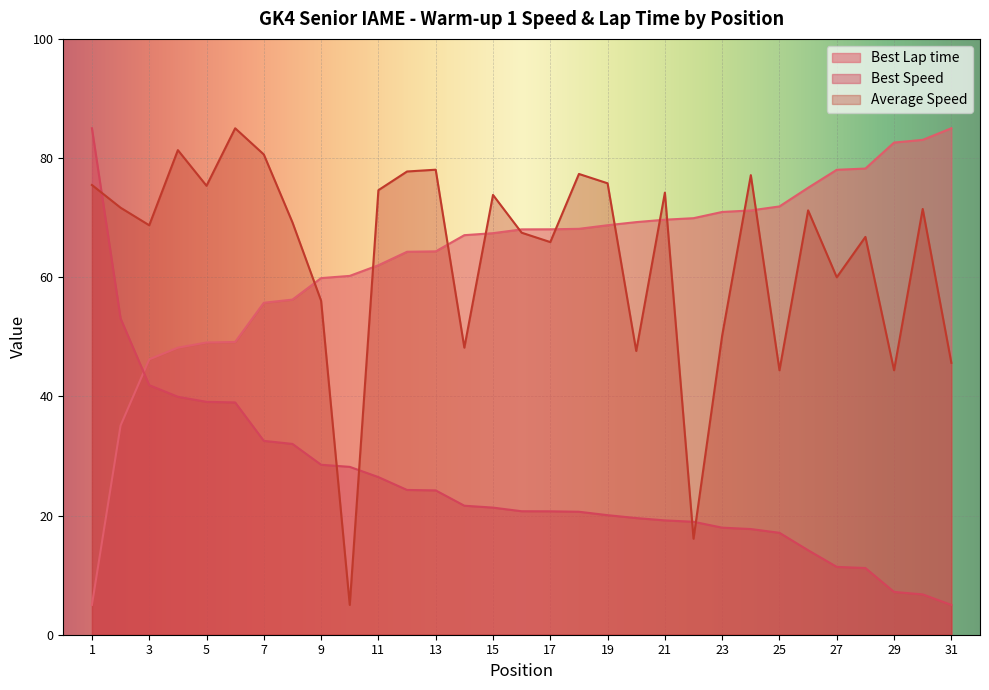

The value of Average Speed at 12 is 77.7. True or false?

True